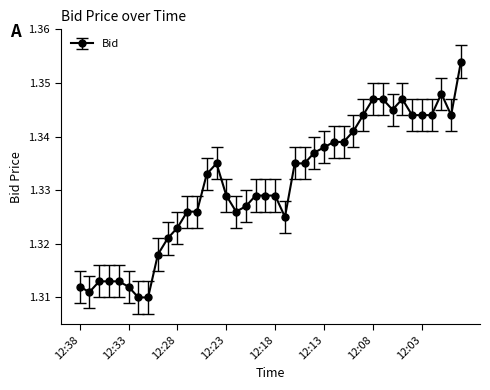

Count the values in the range 1 to 2.

40